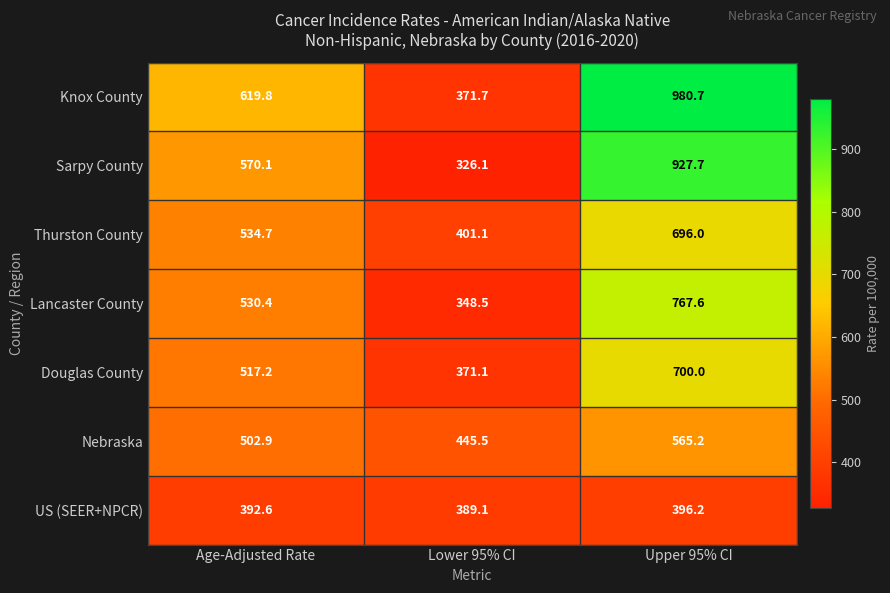

True or false: Lancaster County has a value of 230.6 at Age-Adjusted Rate.

False